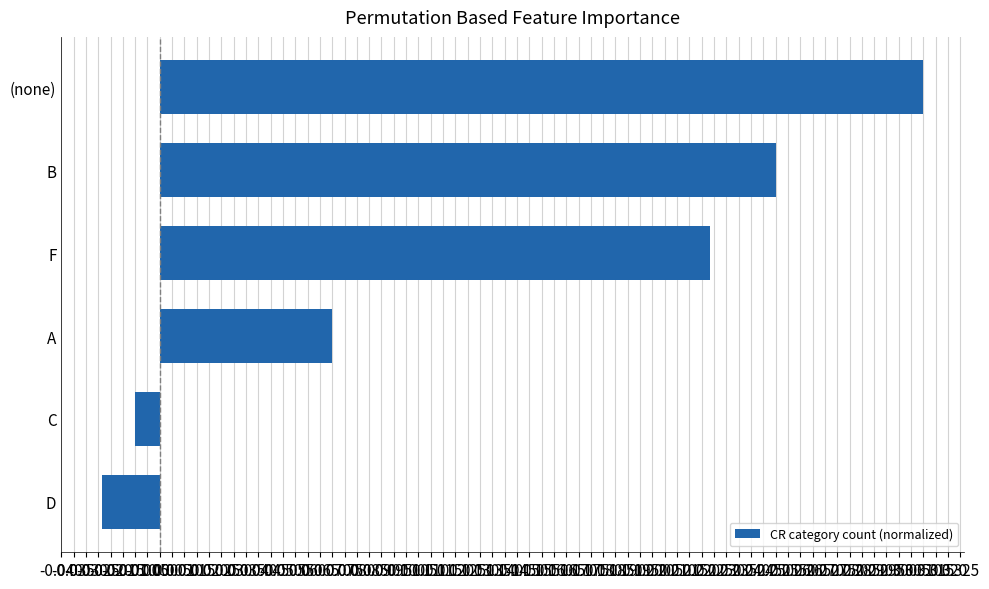

At which category does the chart reach its minimum across all series?

D